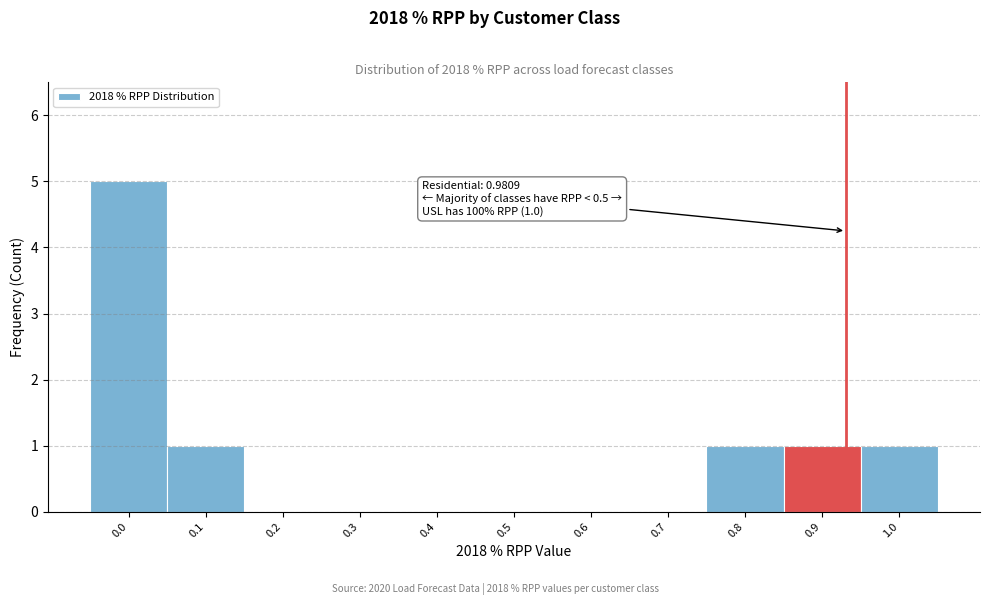

Reading left to right, list all the values displayed in this chart.

0.0=5	0.1=1	0.2=0	0.3=0	0.4=0	0.5=0	0.6=0	0.7=0	0.8=1	0.9=1	1.0=1